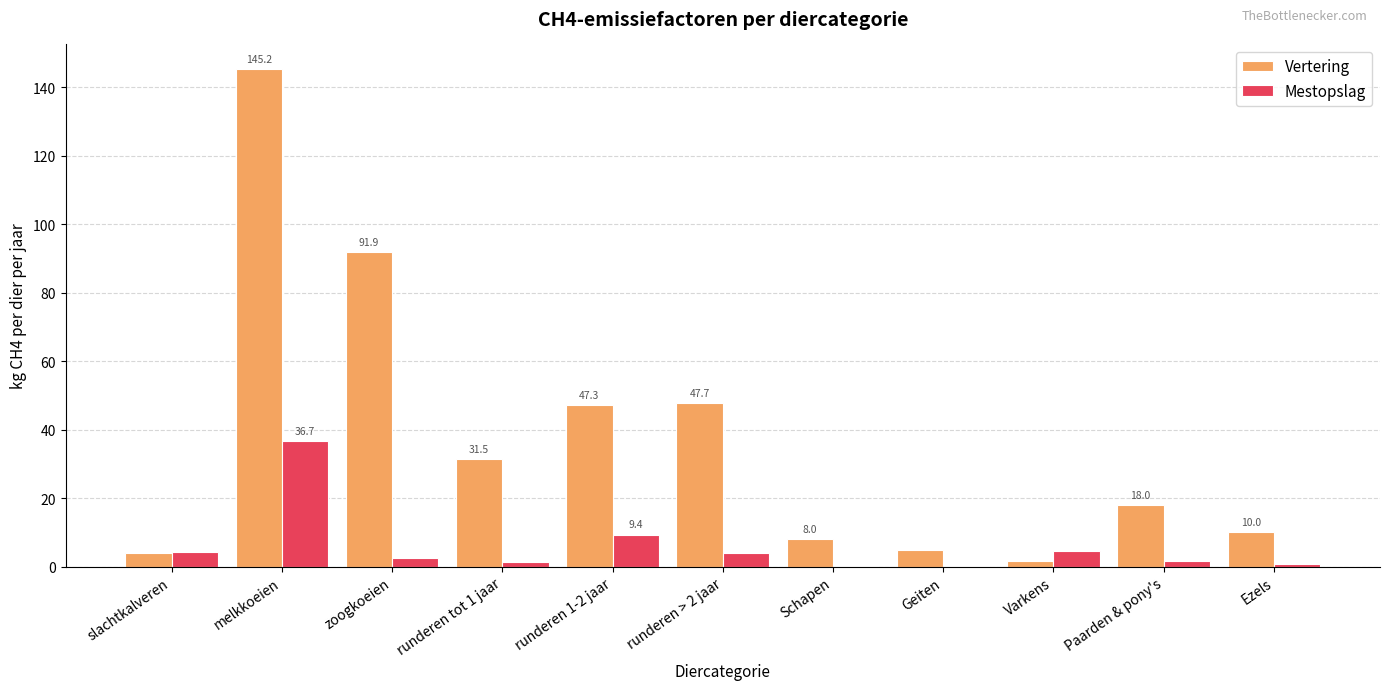

The value of Vertering at Geiten is 5.0. True or false?

True